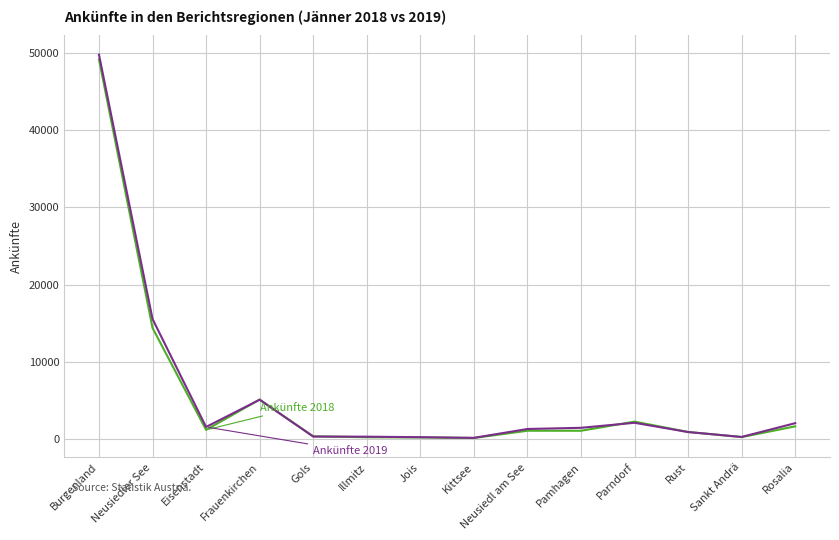

What is the spread (max minus min) of values at Eisenstadt?

378